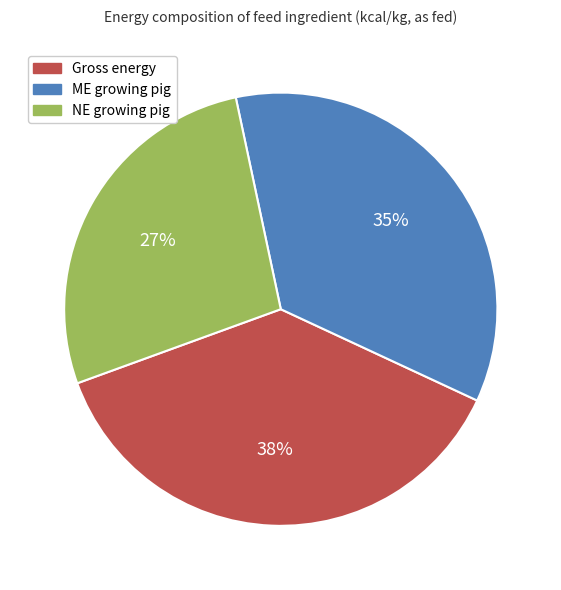

To the nearest percent, what is the combined percentage of ME growing pig and NE growing pig?

62%